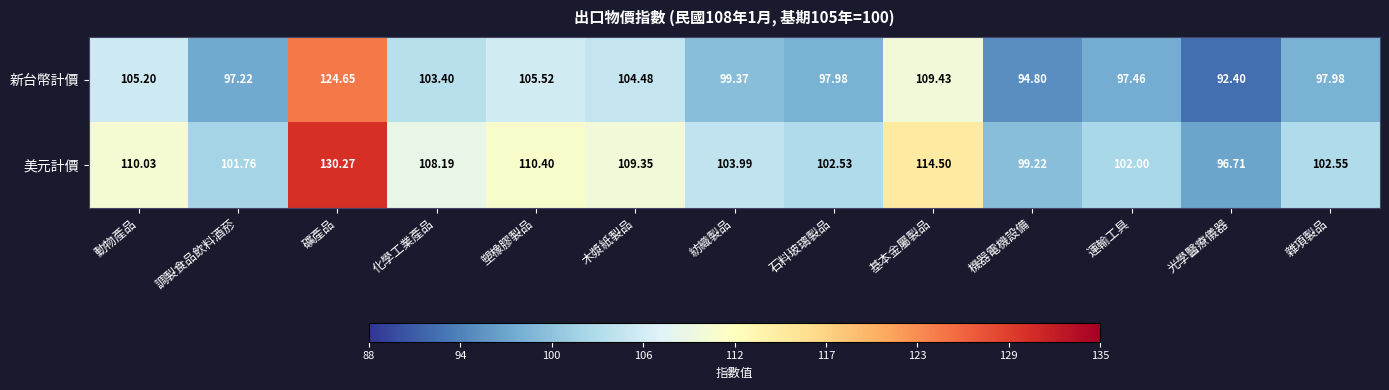

At how many categories does at least one series exceed 92?

13